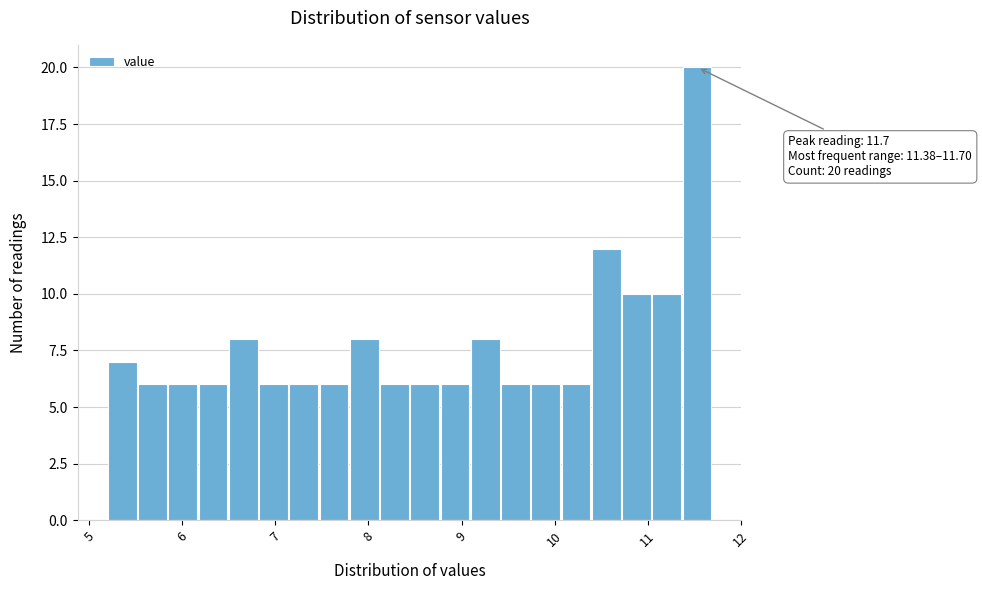

Around what value on the x-axis is the tallest bar? Give the approximate position of its centre, as read against the axis.

11.5